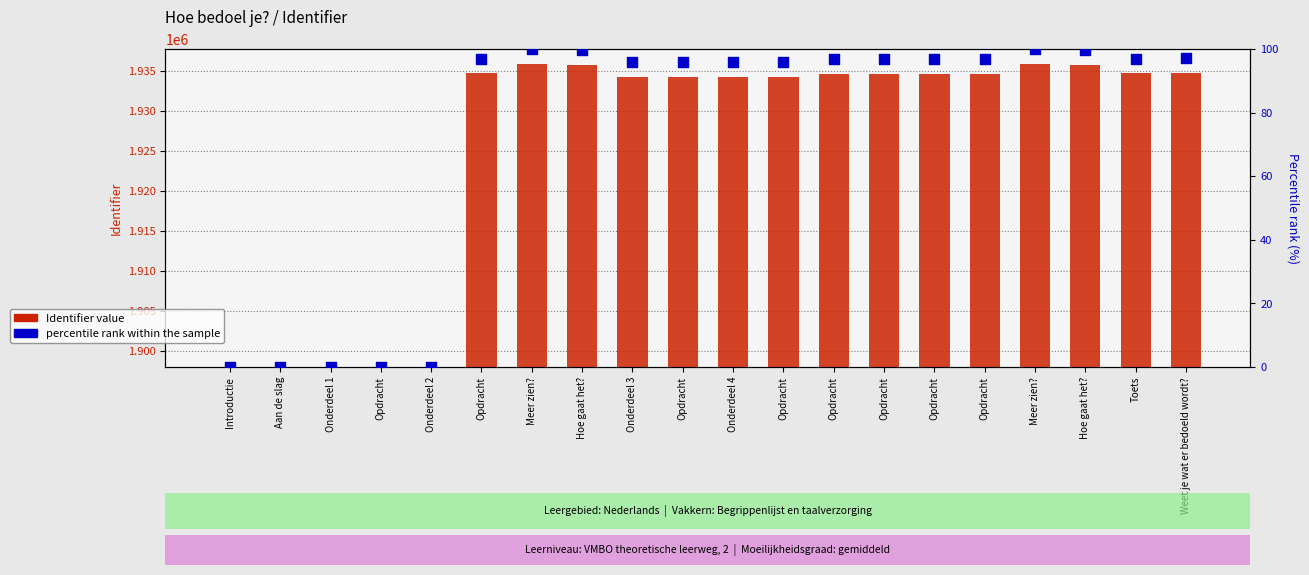

At how many categories does at least one series exceed 29152?

15